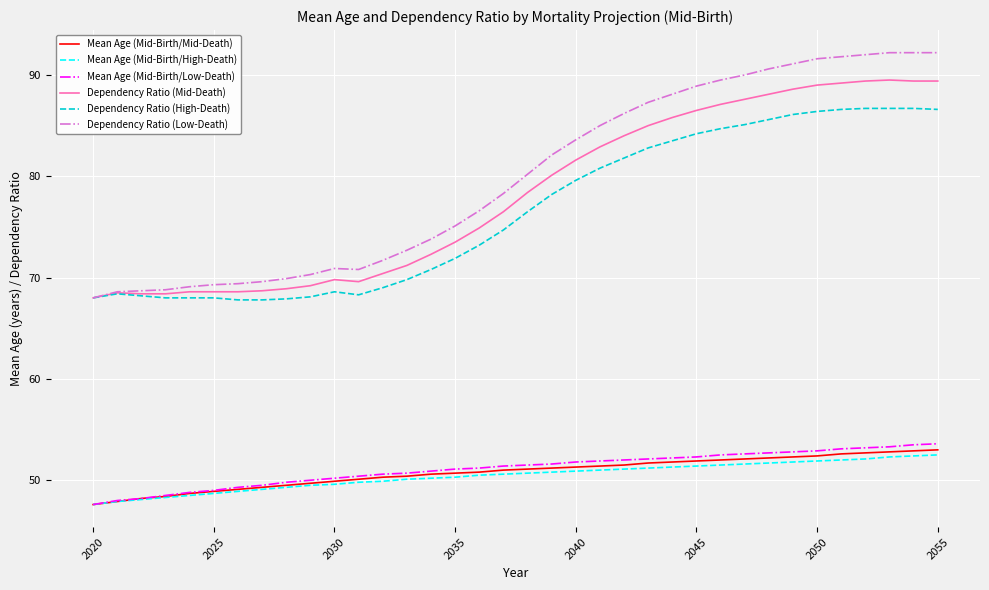

True or false: Mean Age (Mid-Birth/Mid-Death) and Dependency Ratio (High-Death) cross at least once.

False